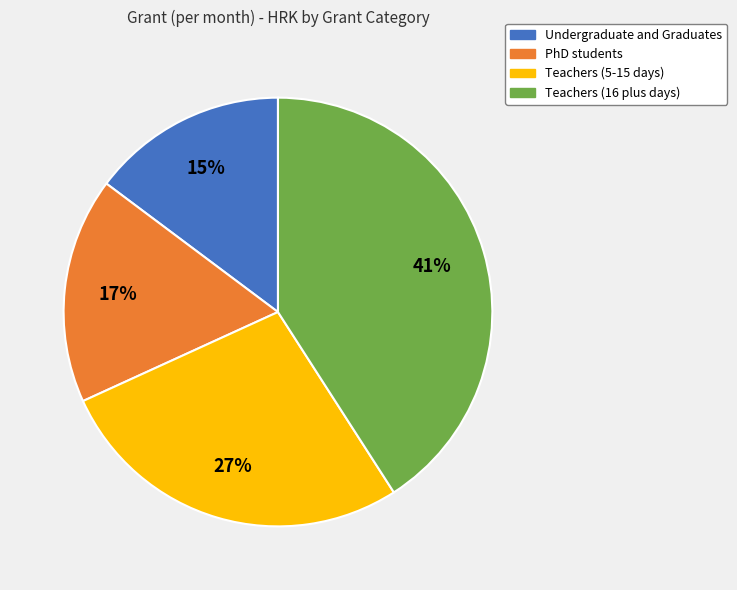

How many segments does this pie chart have?

4